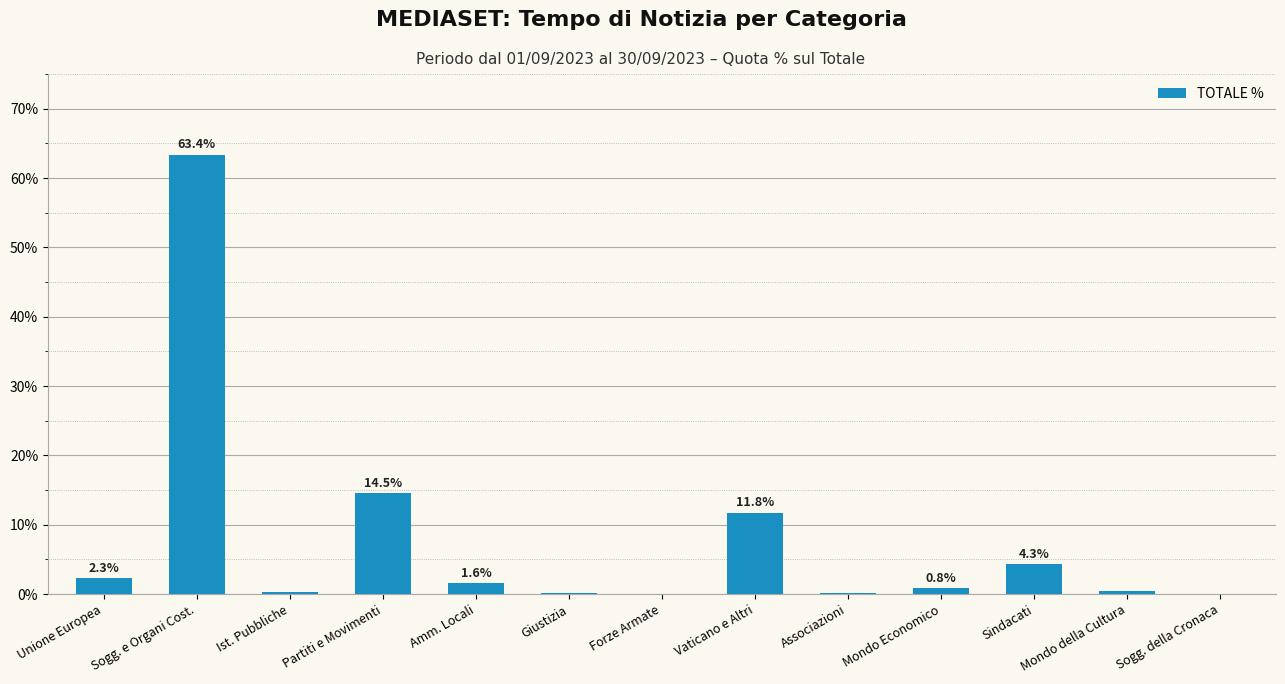

What is the approximate value at Unione Europea?

2.3